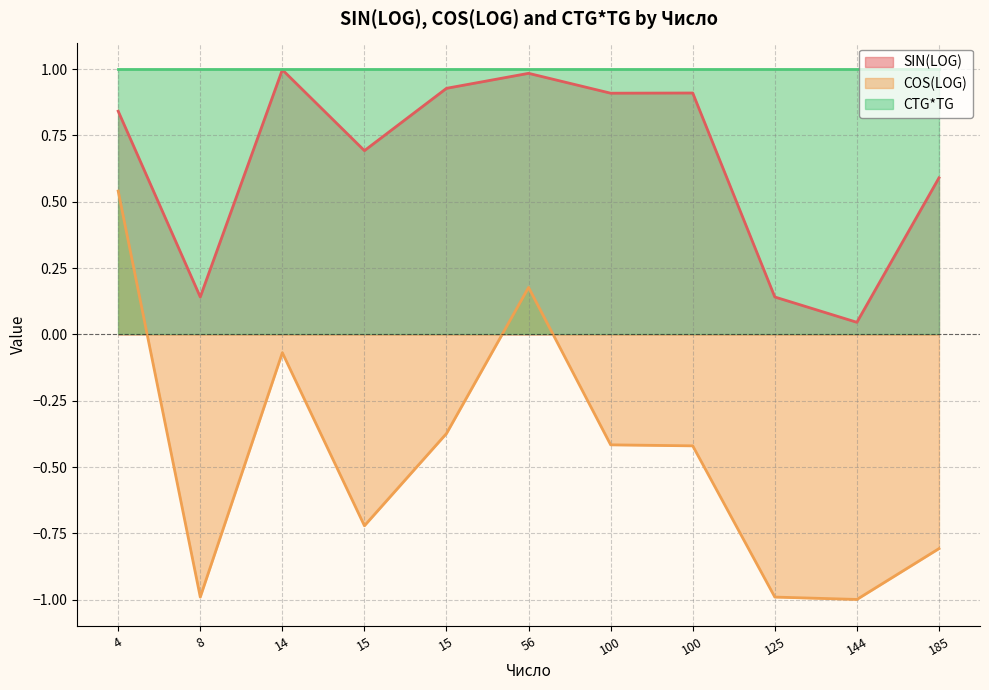

What is the label of the 7th point from the right?

15